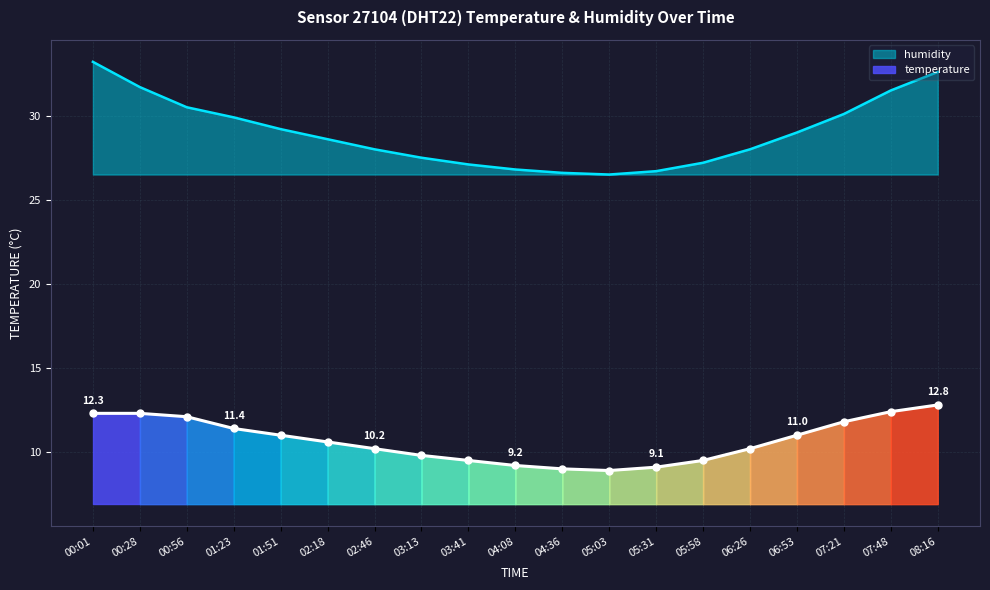

At which label is temperature closest to 10?

02:46